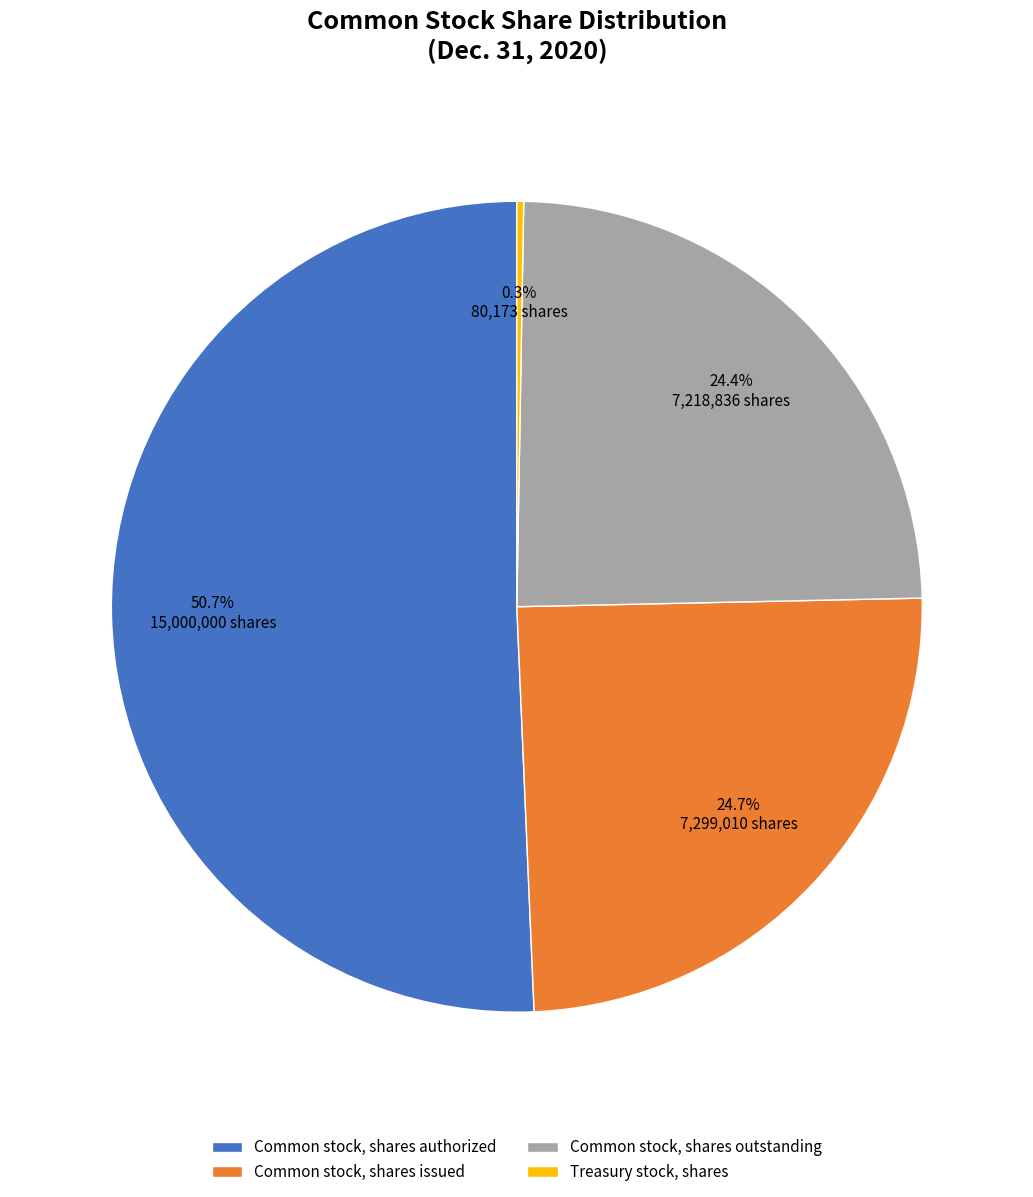

Approximately how many times larger is the value at Common stock, shares authorized compared to Common stock, shares issued?

2.1